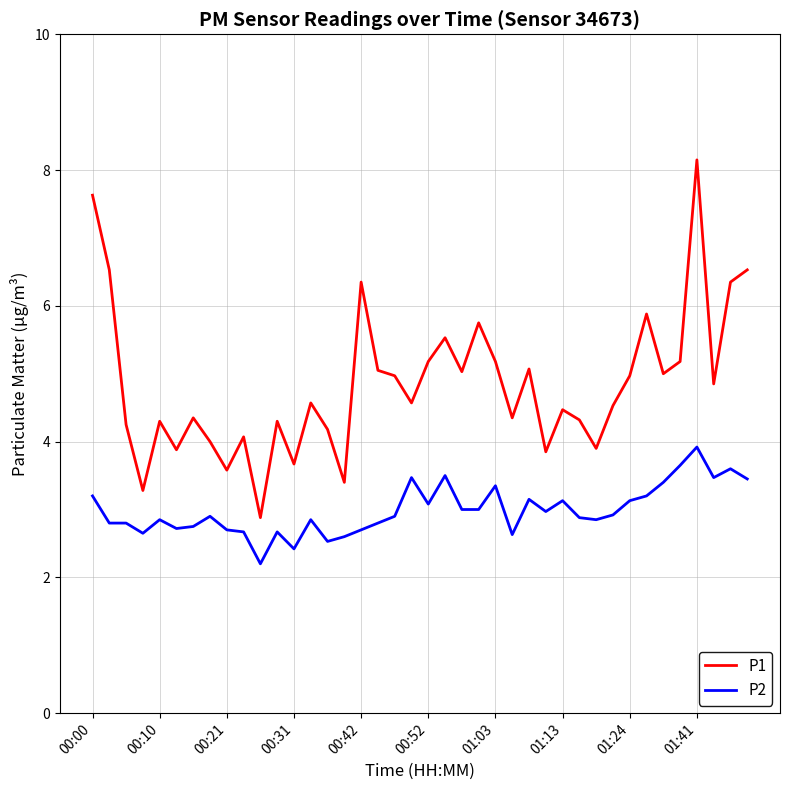

What is the difference between the maximum and second lowest values in the P1 series?

4.9